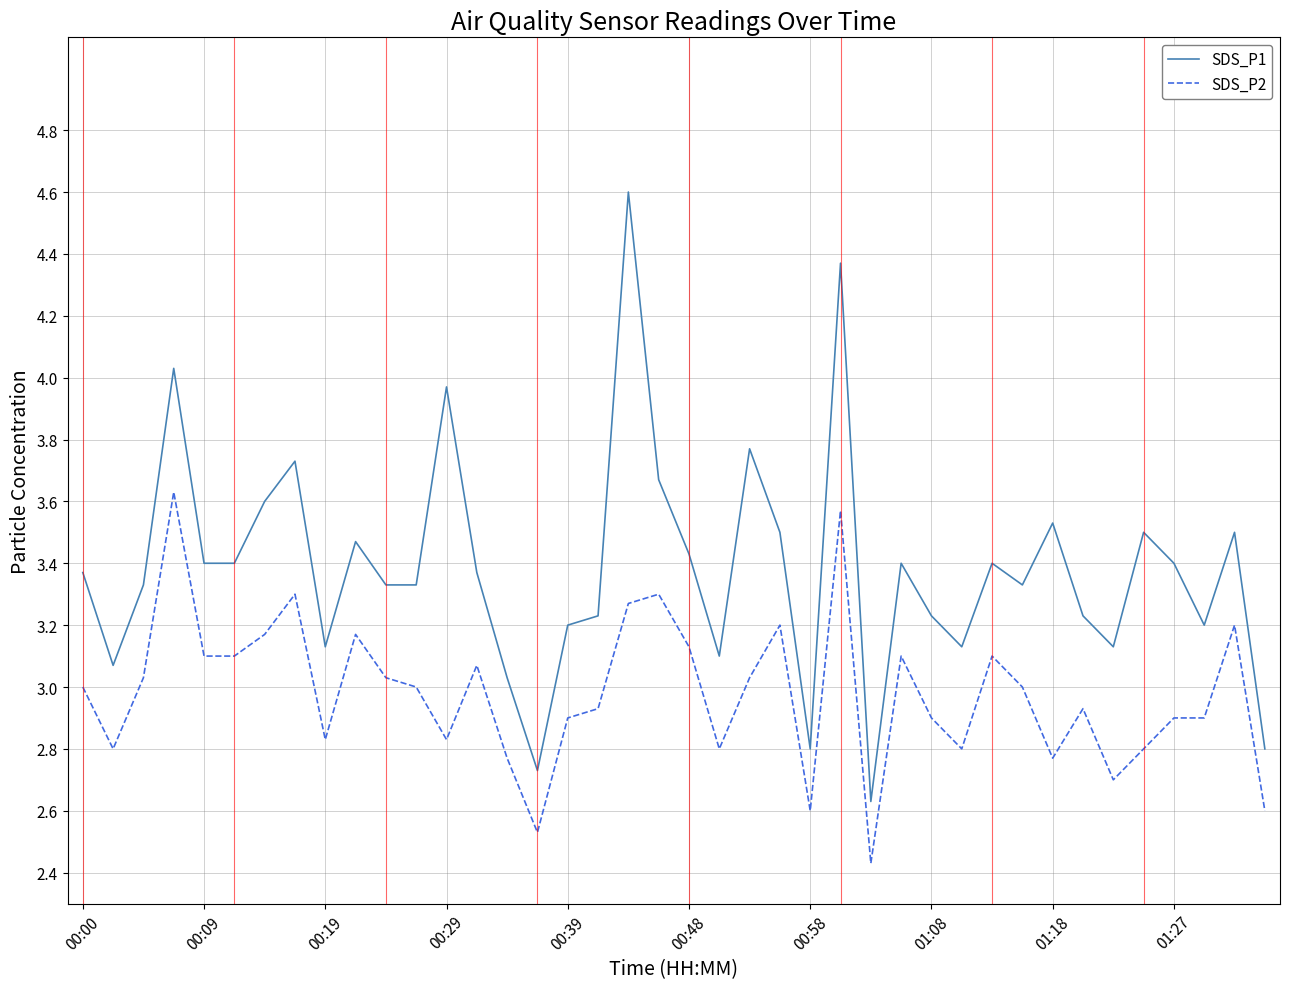

Which series has the largest total across all categories?

SDS_P1